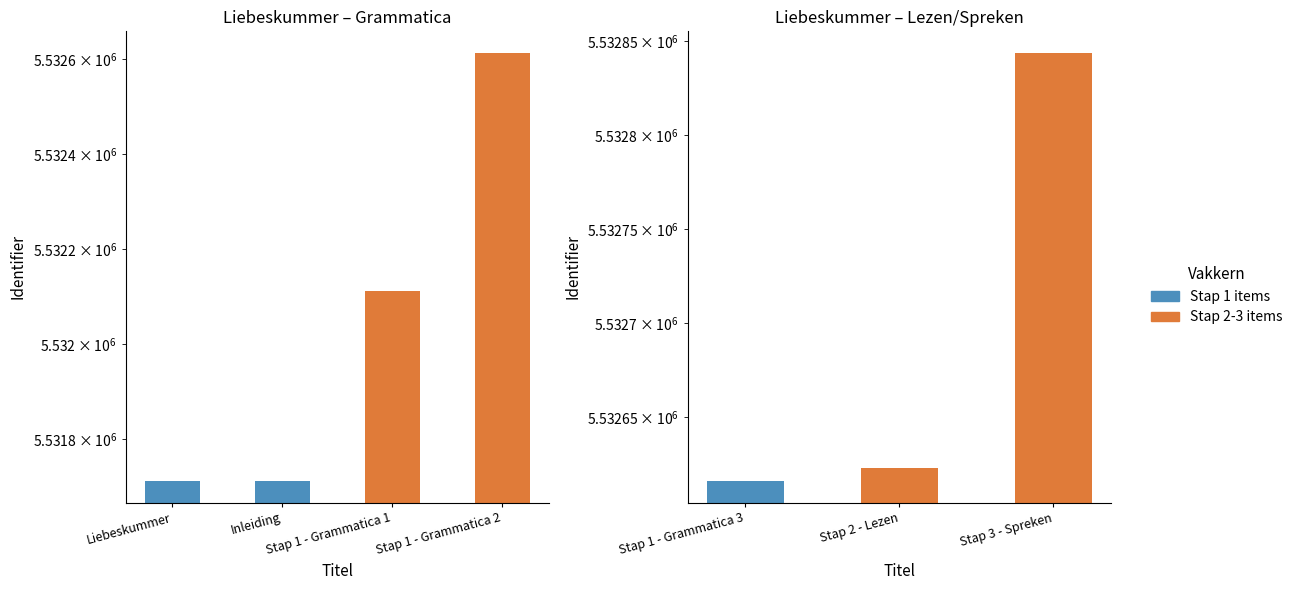

At which category does the chart reach its minimum across all series?

Stap 1 - Grammatica 3